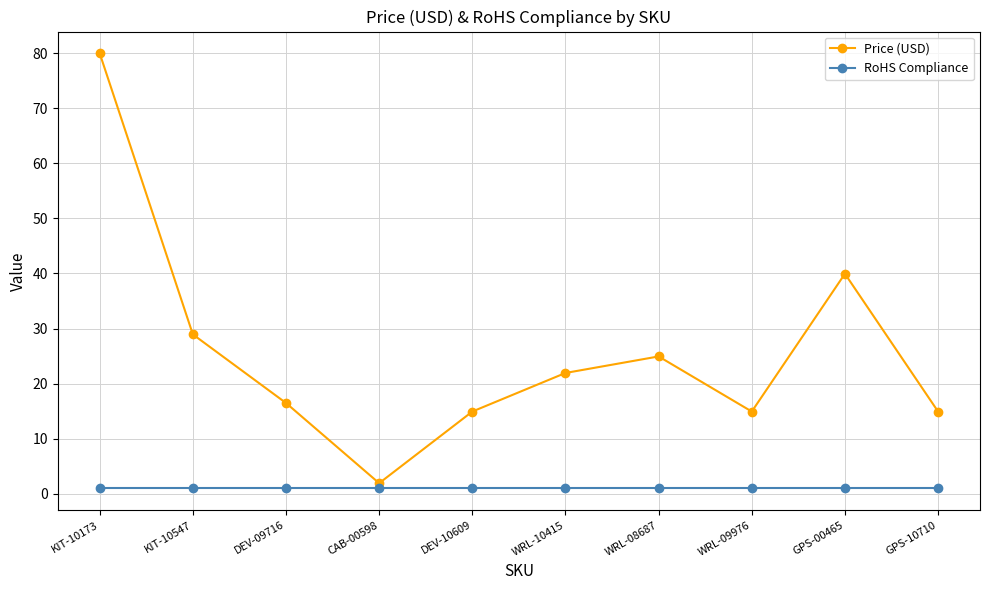

How many categories are shown in the chart?

10